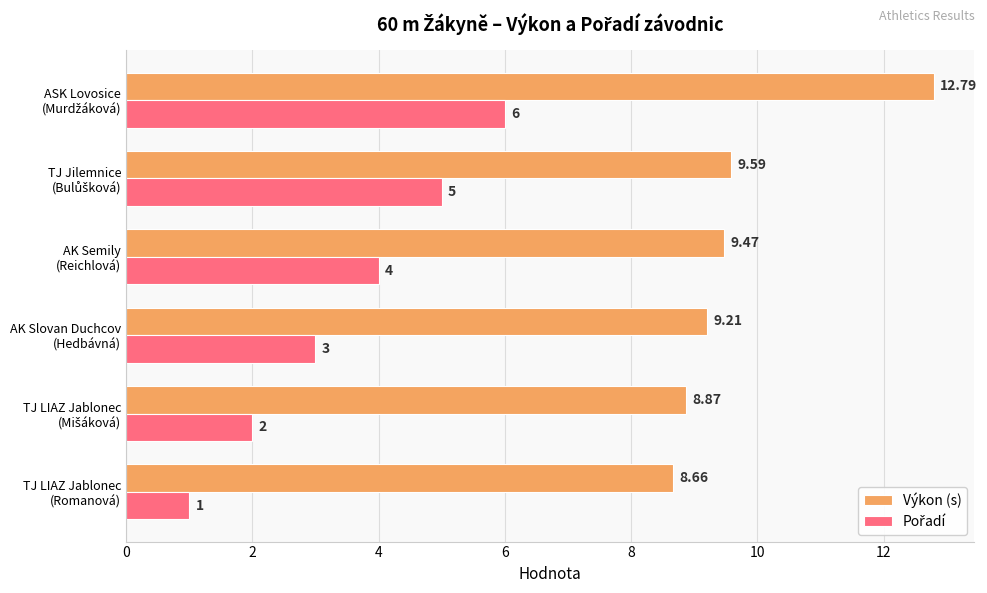

Which series has the largest total across all categories?

Výkon (s)